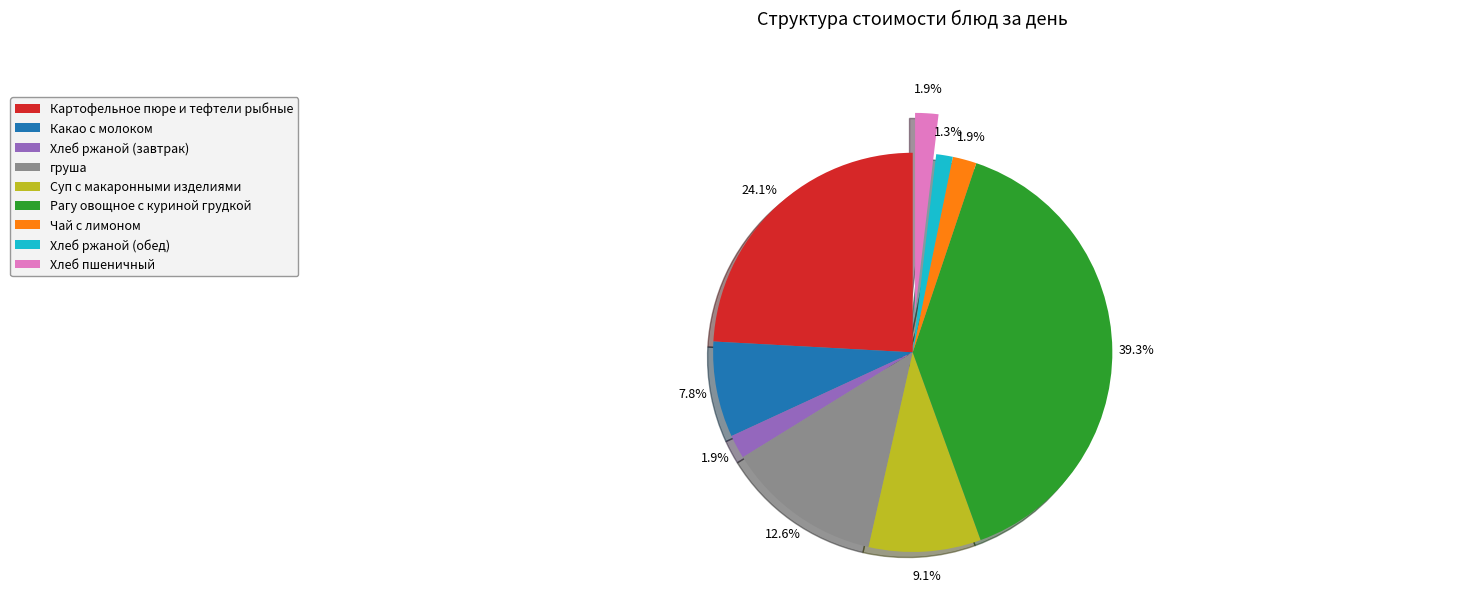

What is the total percentage of Чай с лимоном and Хлеб пшеничный?

3.8%